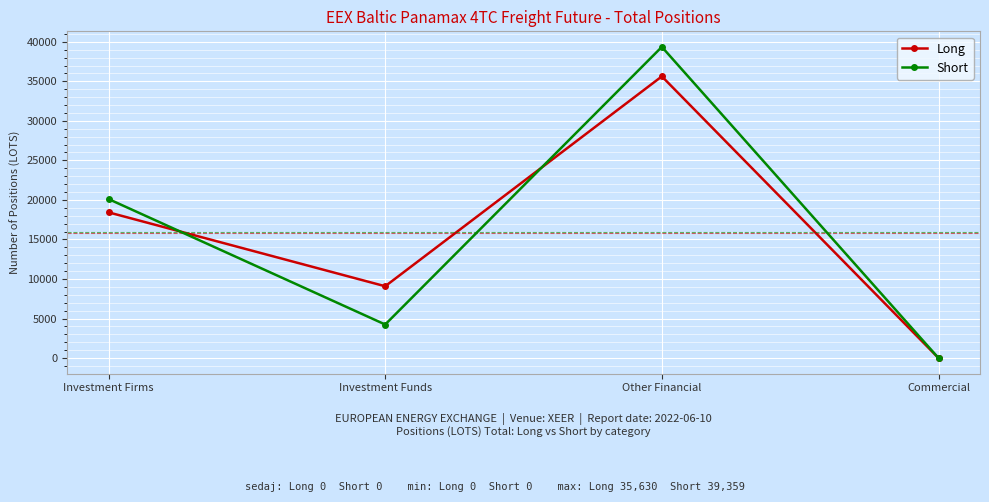

What is the difference between the maximum and minimum values in the Short series?

39359.3